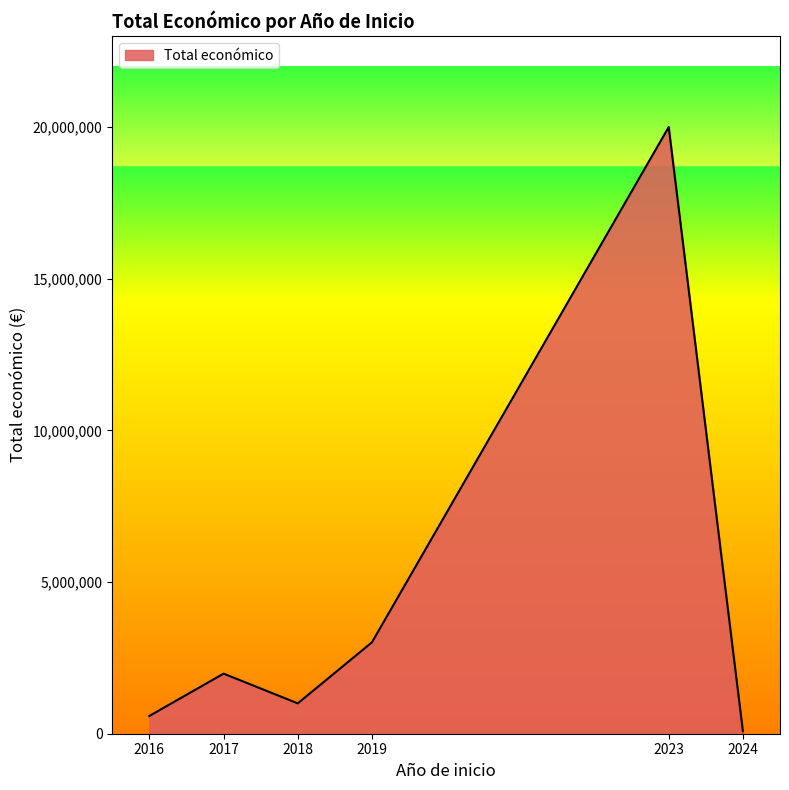

What is the ratio of the value at 2024 to the value at 2017?

0.0